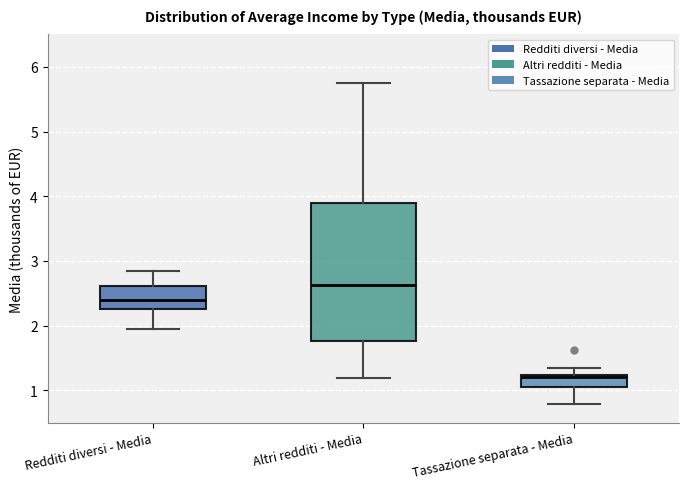

Reading left to right, transcribe this box plot: for each box, give where its median line is, the range the box spans, and where its two whiskers end, as read against the y-axis. The values are not printed on the chart, so give them approximately, as read against the axis.

Redditi diversi - Media: median 2.4, box 2.3 to 2.6, whiskers 2.0 to 2.8
Altri redditi - Media: median 2.6, box 1.8 to 3.9, whiskers 1.2 to 5.8
Tassazione separata - Media: median 1.2 (just below the box's upper edge), box 1.1 to 1.2, whiskers 0.8 to 1.3